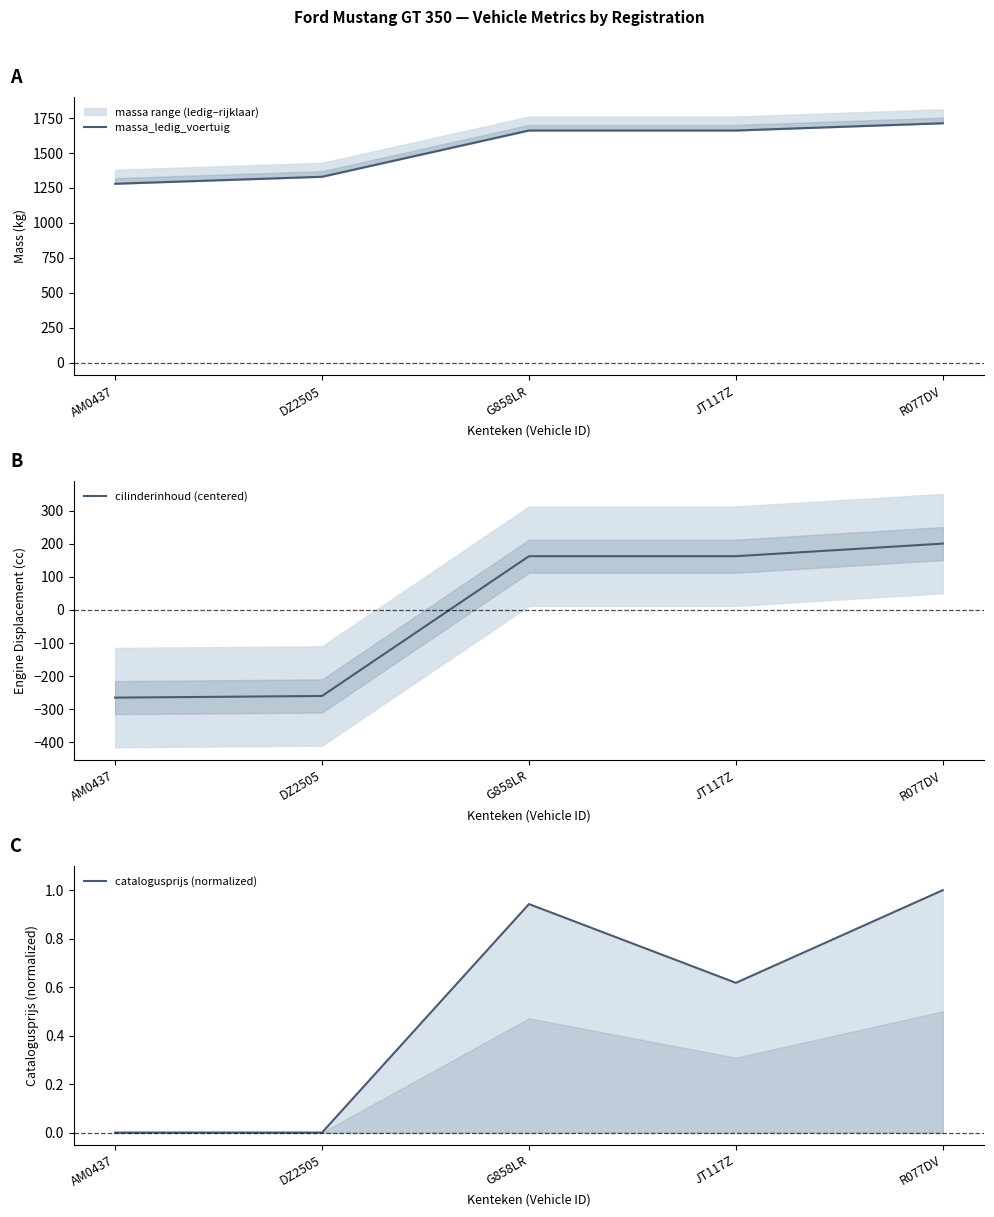

What is the total value across all series at DZ2505?

1070.2